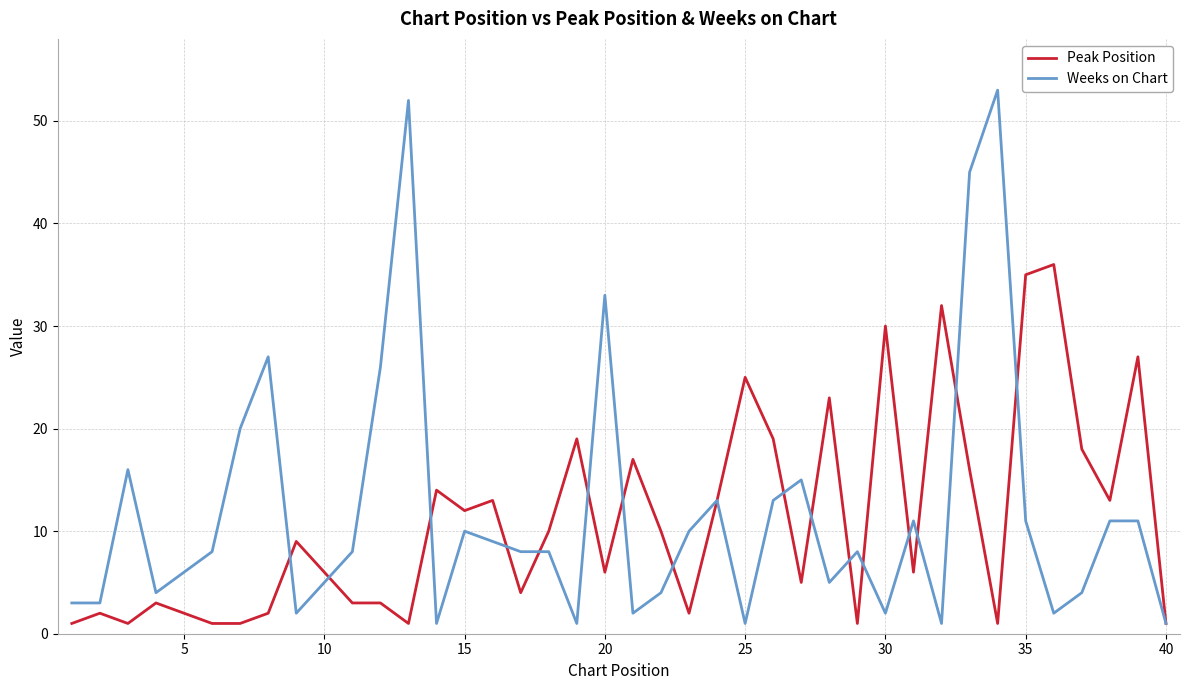

What is the highest value of the Peak Position series?

36